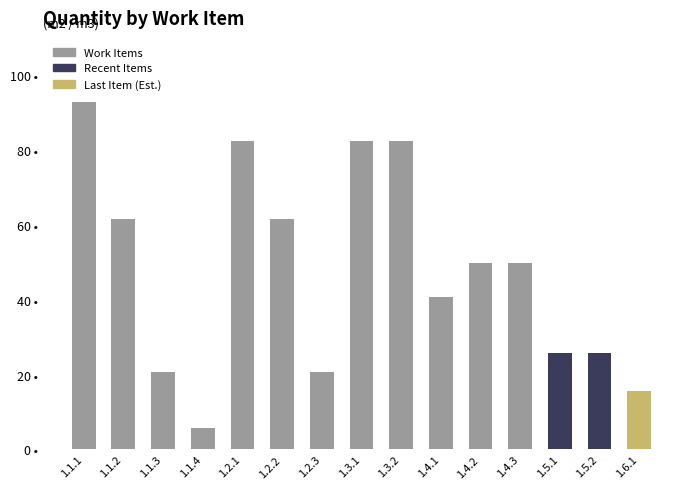

What is the maximum value shown in the chart?

92.9